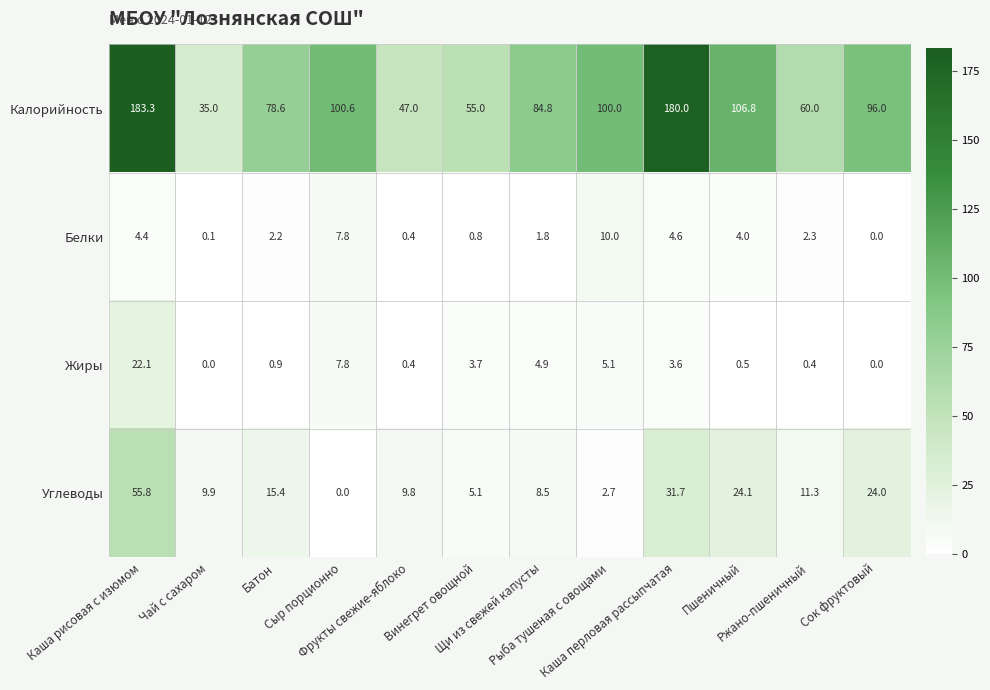

At how many categories does at least one series exceed 43?

11